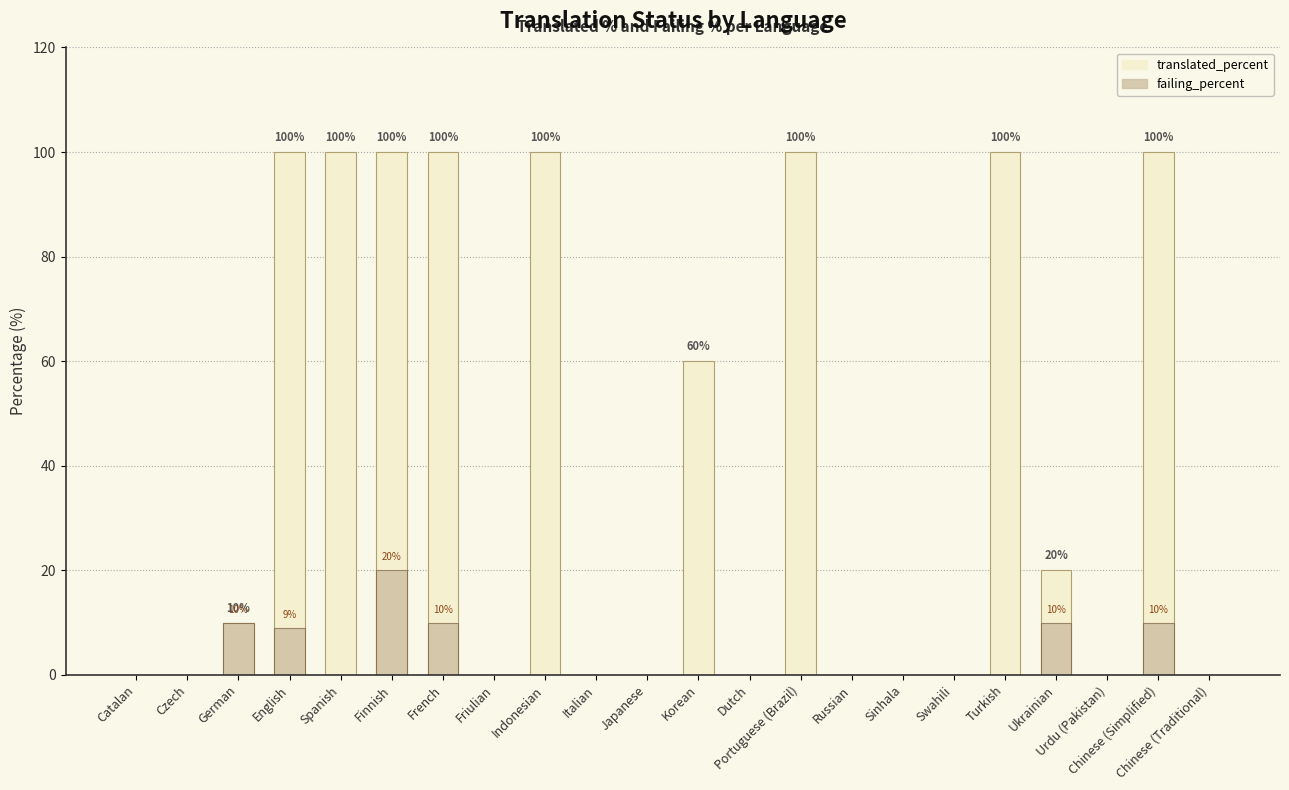

How many data points does each series have?

22